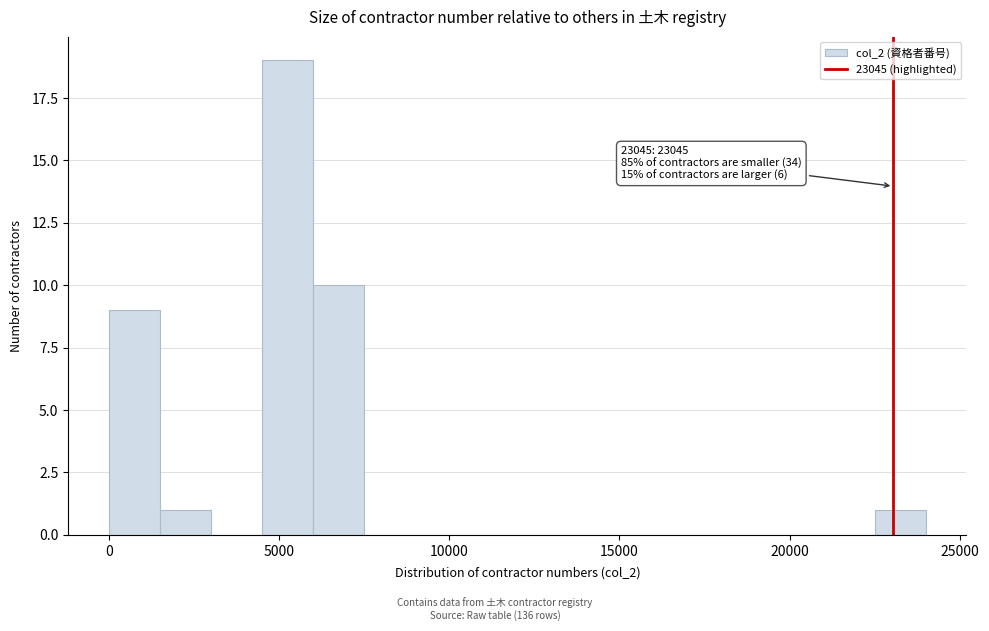

Around what value on the x-axis is the tallest bar? Give the approximate position of its centre, as read against the axis.

5500